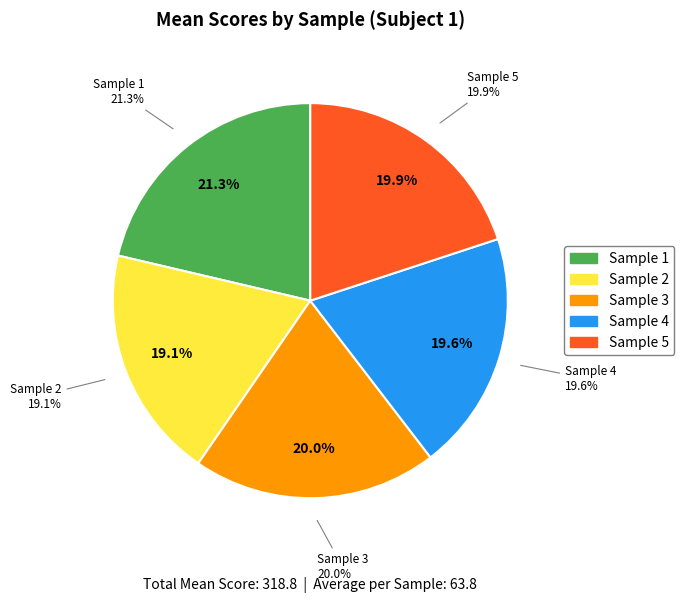

Is the sum of Sample 1 and Sample 2 greater than half?

No